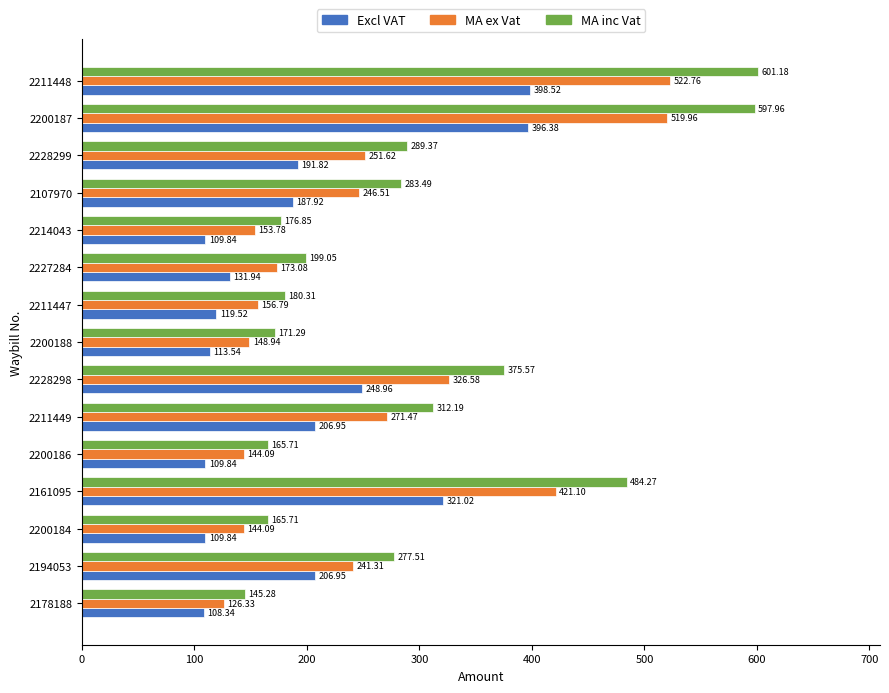

At which label is MA ex Vat closest to 324?

2228298